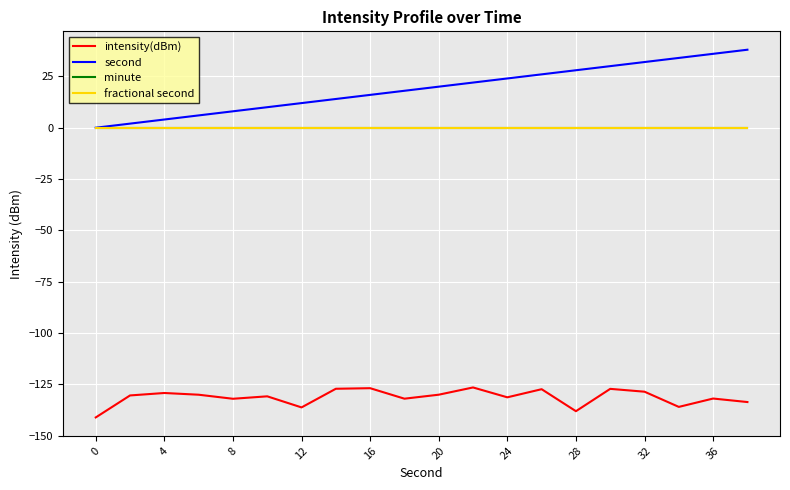

Is this an area chart (filled region under the line)?

No